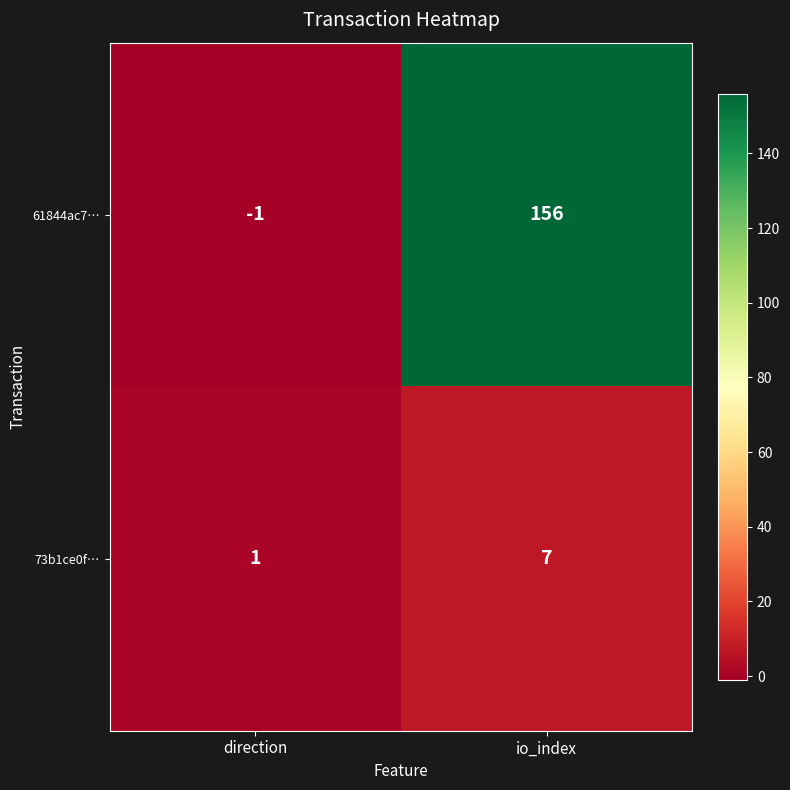

Reading left to right, transcribe all the data shown in this chart.

61844ac7…: direction=-1	io_index=156
73b1ce0f…: direction=1	io_index=7